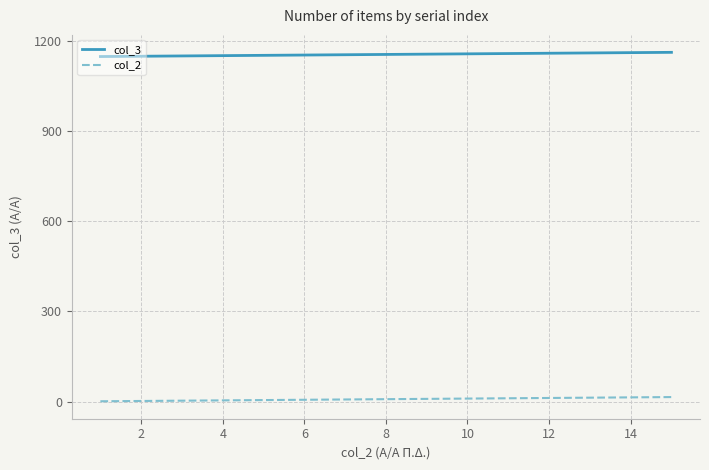

List the series in order of their overall mean, highest first.

col_3, col_2